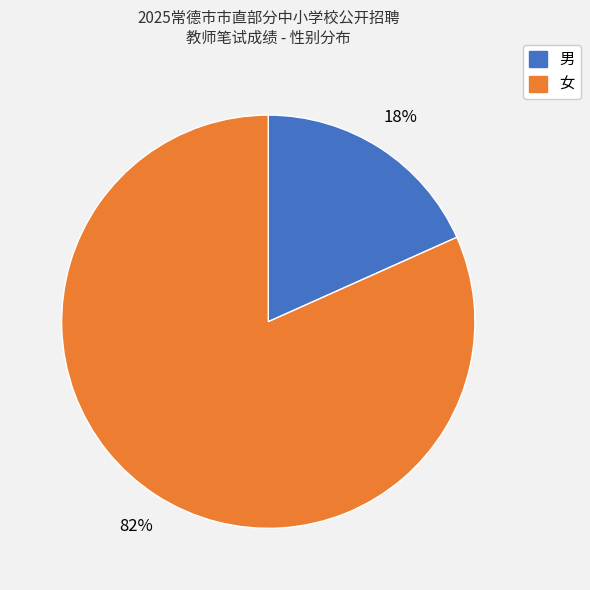

To the nearest percent, what percentage of the pie is 男?

18%